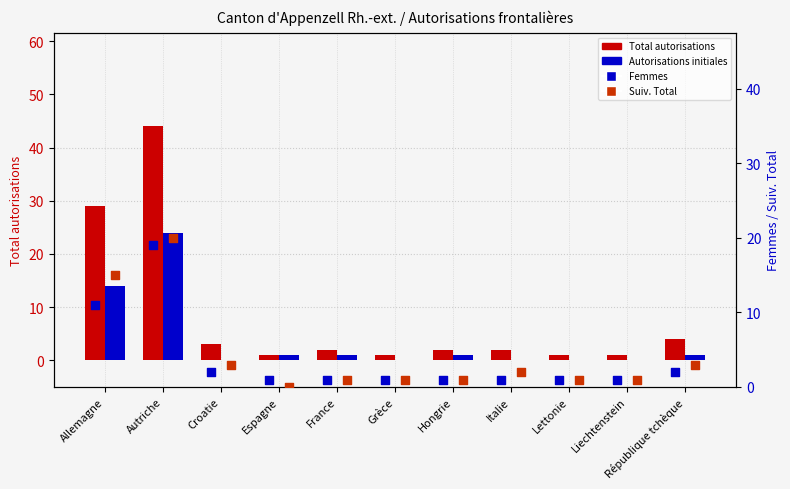

What is the total value across all series at Hongrie?

5